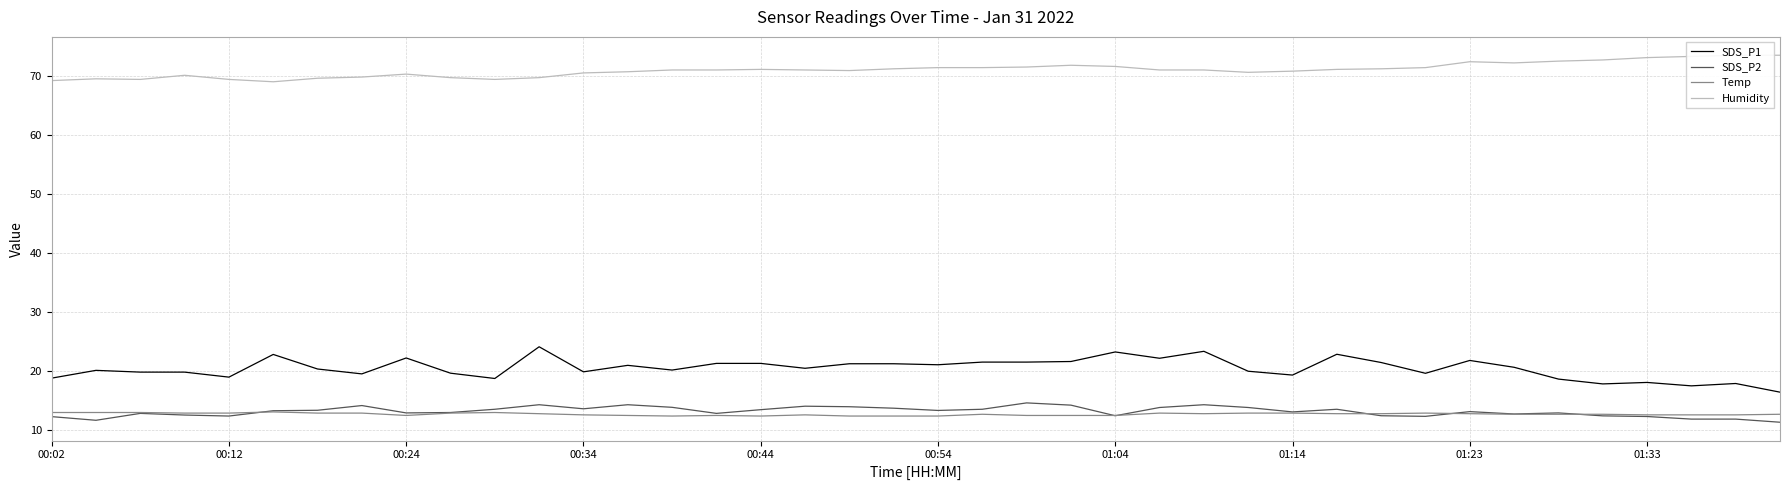

True or false: SDS_P1 has a value of 32.9 at 01:23.

False